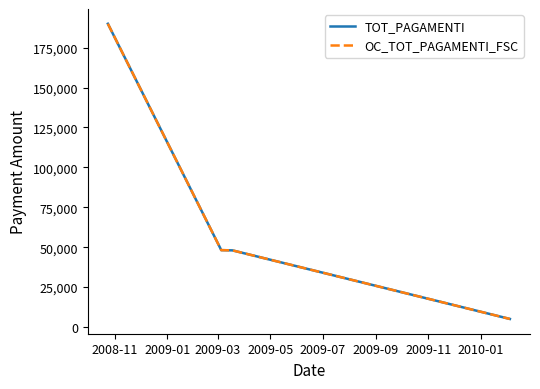

What is the value of the OC_TOT_PAGAMENTI_FSC point at the 2nd from the left?

48141.4